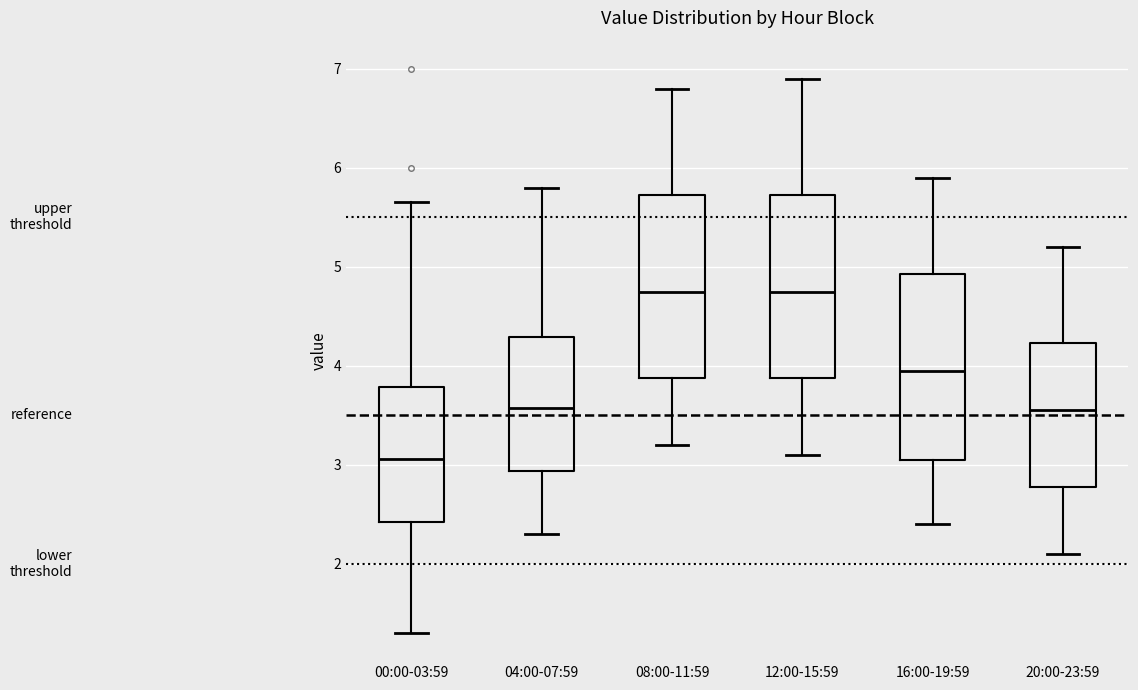

Reading left to right, read every box against the y-axis: the position of its median line, the range the box covers, and the ends of its whiskers. The values are not printed on the chart, so give them approximately, as read against the axis.

00:00-03:59: median 3.1, box 2.4 to 3.8, whiskers 1.3 to 5.7
04:00-07:59: median 3.6, box 2.9 to 4.3, whiskers 2.3 to 5.8
08:00-11:59: median 4.8, box 3.9 to 5.7, whiskers 3.2 to 6.8
12:00-15:59: median 4.8, box 3.9 to 5.7, whiskers 3.1 to 6.9
16:00-19:59: median 4.0, box 3.1 to 4.9, whiskers 2.4 to 5.9
20:00-23:59: median 3.6, box 2.8 to 4.2, whiskers 2.1 to 5.2